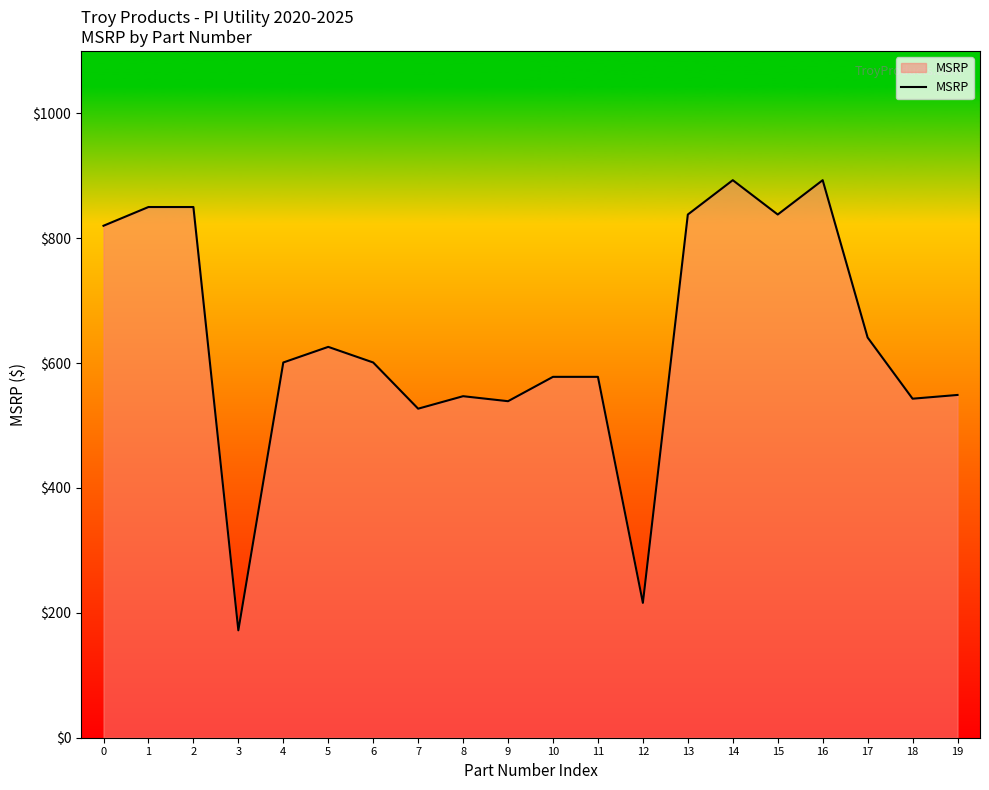

What is the difference between the values at 16 and 18?

350